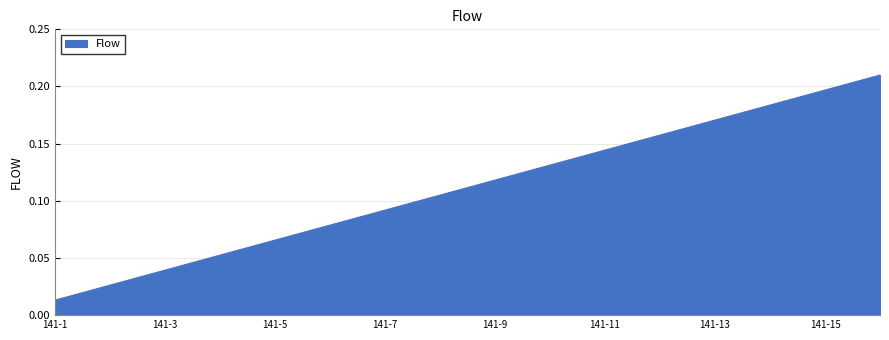

What is the difference between the maximum and second lowest values?

0.2